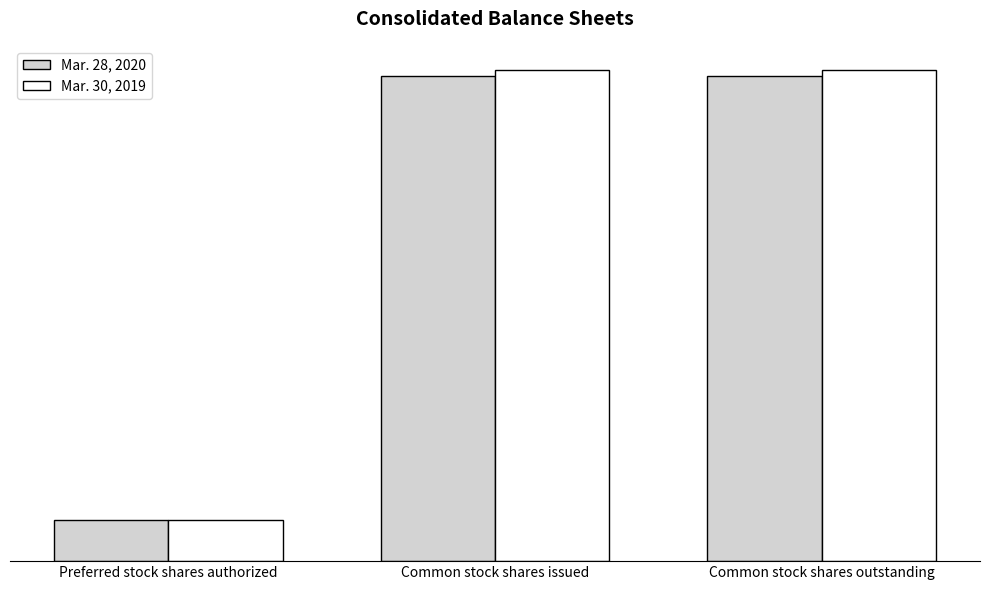

At which label does Mar. 30, 2019 reach its minimum?

Preferred stock shares authorized